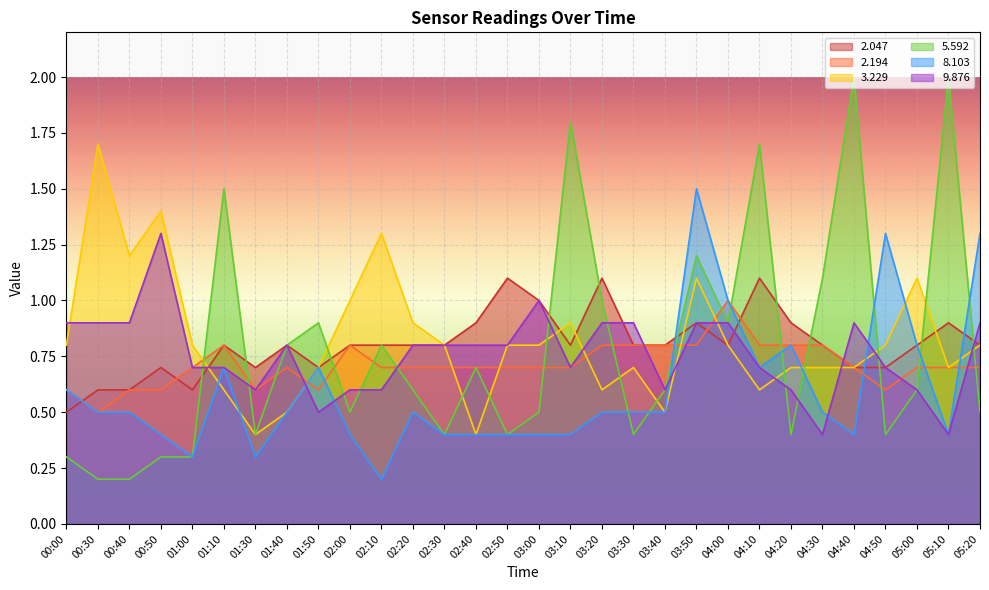

True or false: 2.047 and 9.876 intersect in this chart.

True